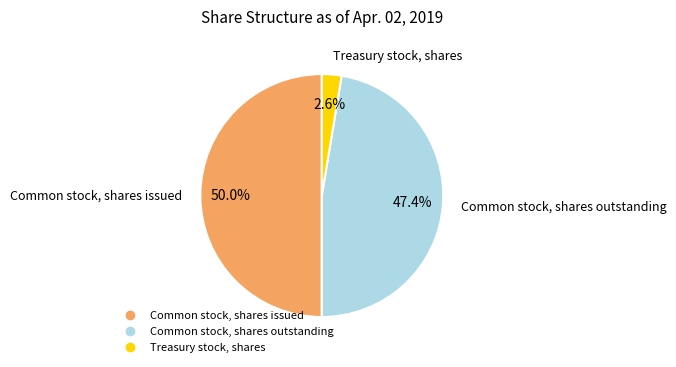

Count the number of slices in the pie.

3